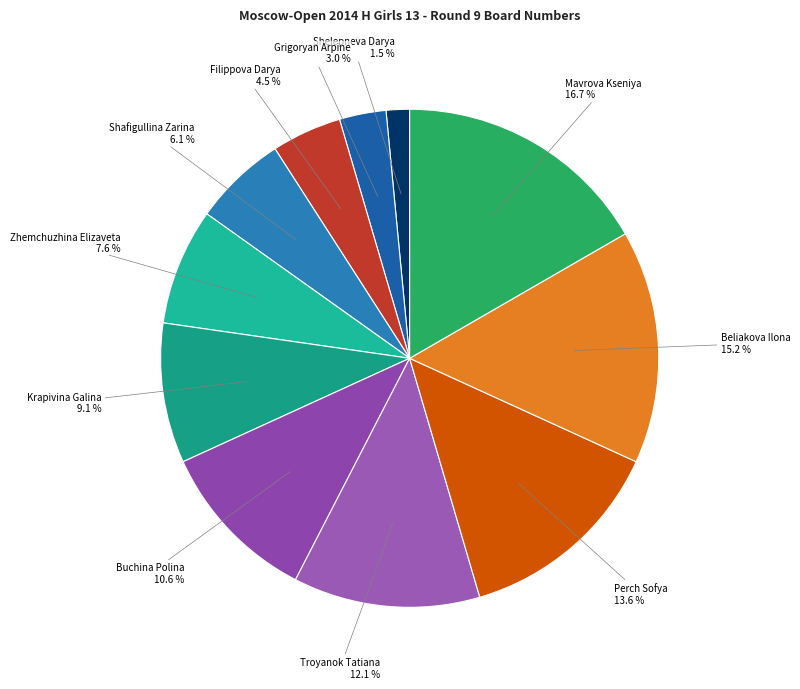

What is the ratio of the value at Grigoryan Arpine to the value at Filippova Darya?

0.7